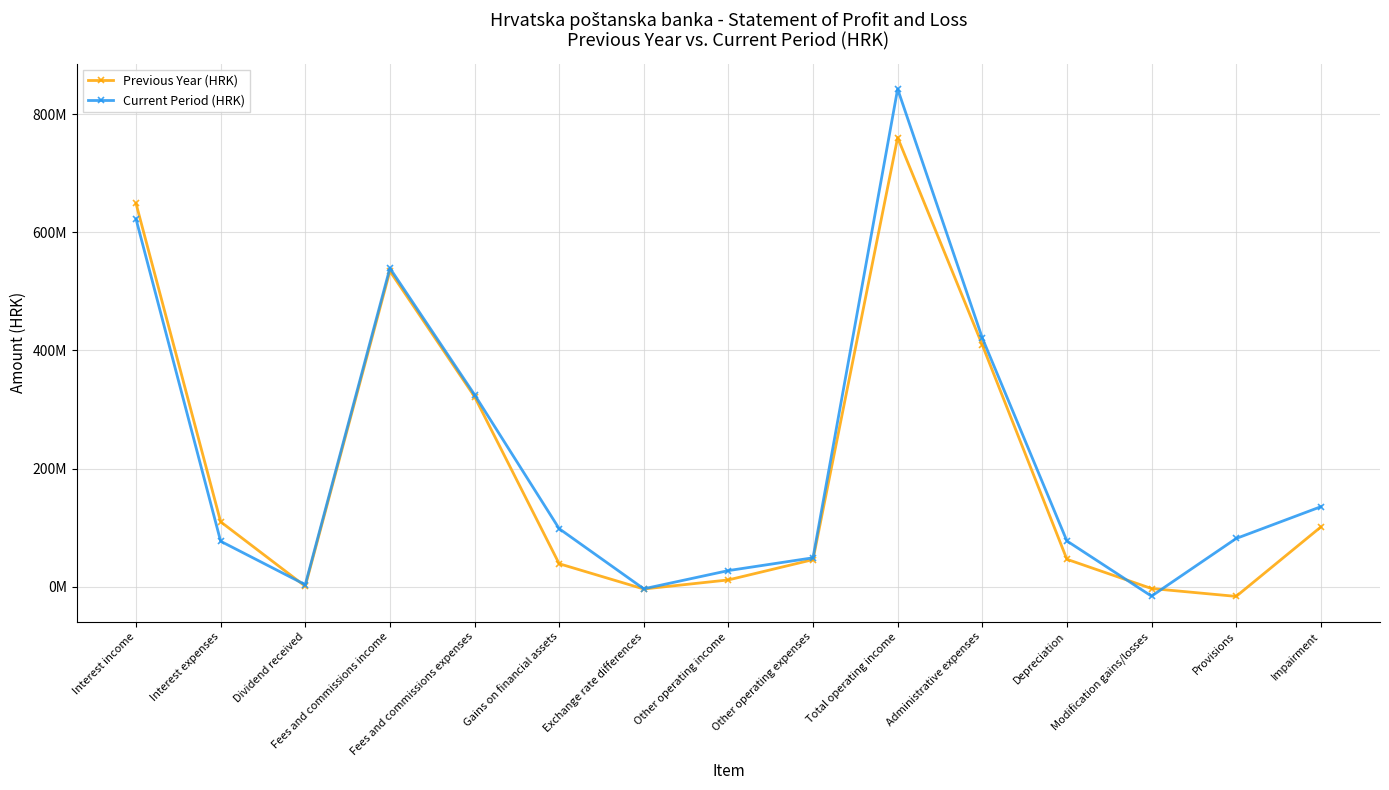

What is the maximum value for Previous Year (HRK)?

760344286